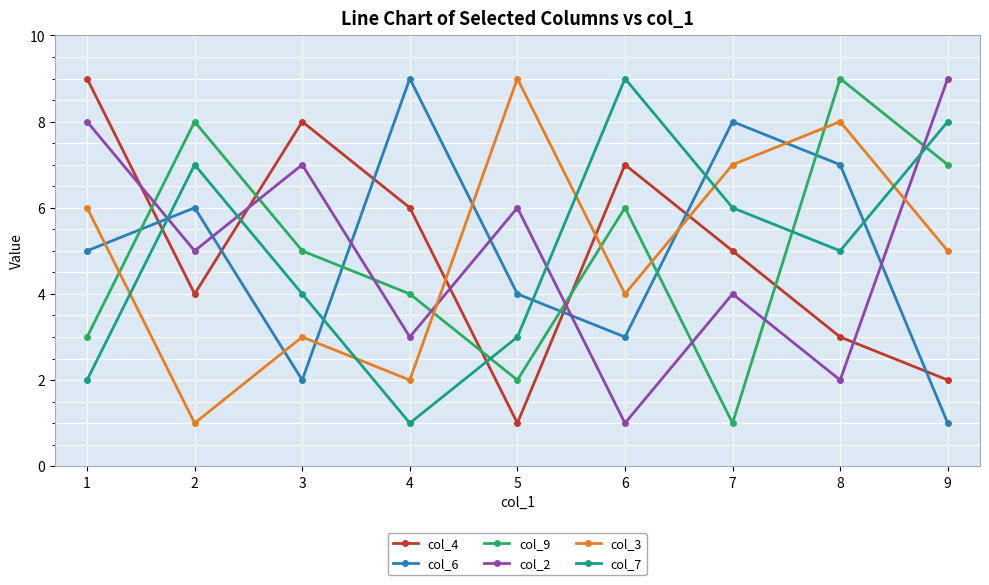

What is the difference between the maximum and minimum values in the col_7 series?

8